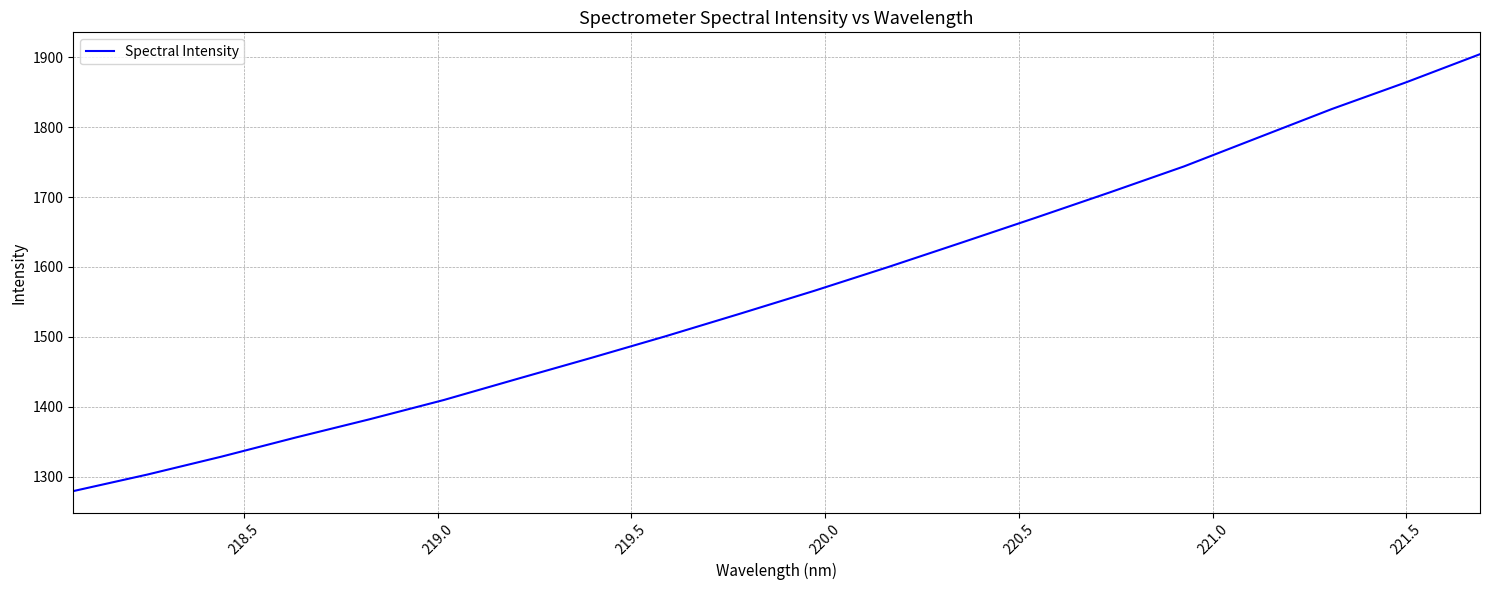

What is the minimum value shown in the chart?

1279.4